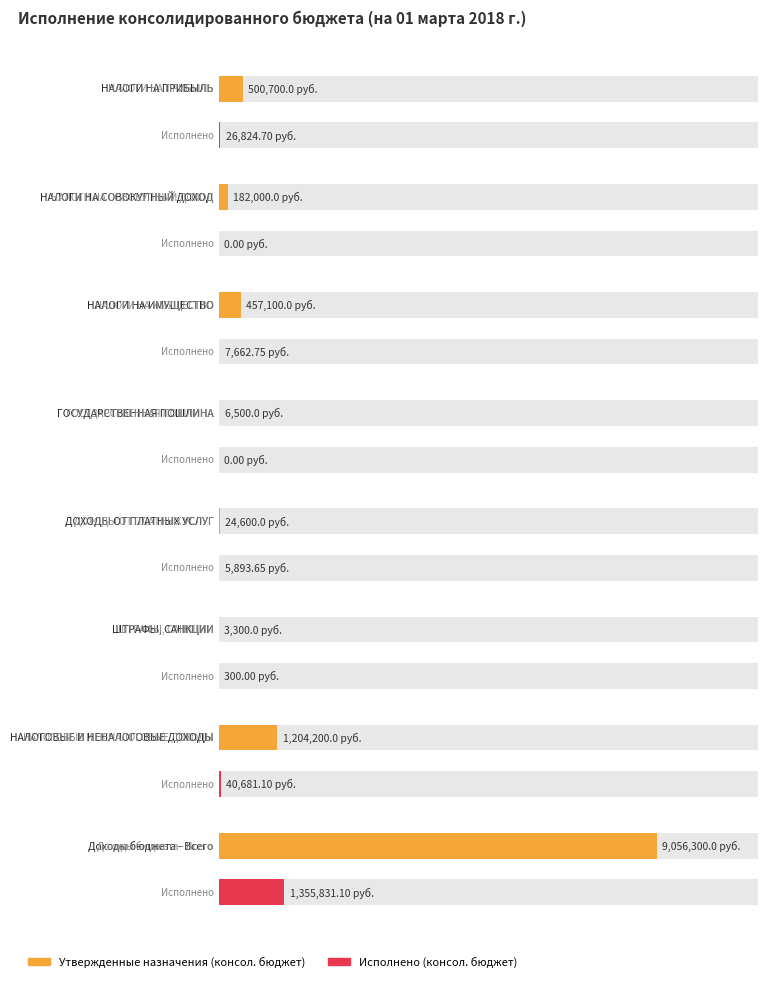

What is the spread (max minus min) of values at ГОСУДАРСТВЕННАЯ ПОШЛИНА?

6500.0